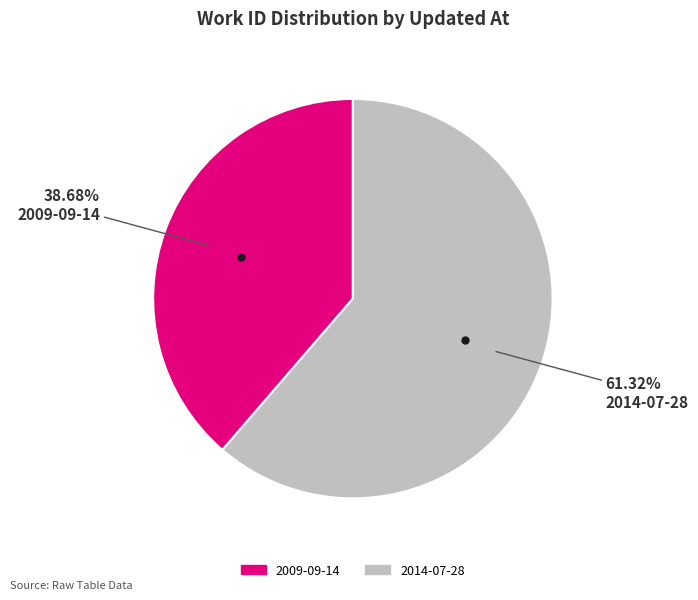

To the nearest percent, what is the average slice percentage?

50%